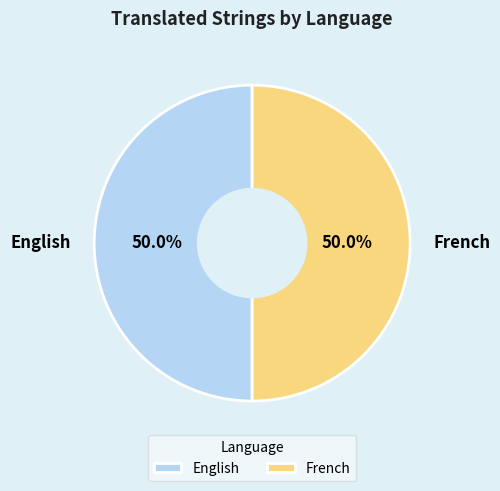

Approximately how many times larger is the value at English compared to French?

1.0